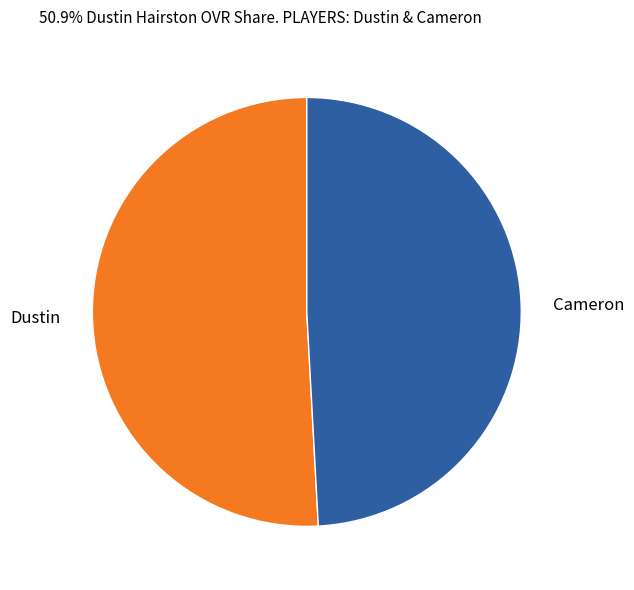

What is the largest slice in the pie chart?

Dustin